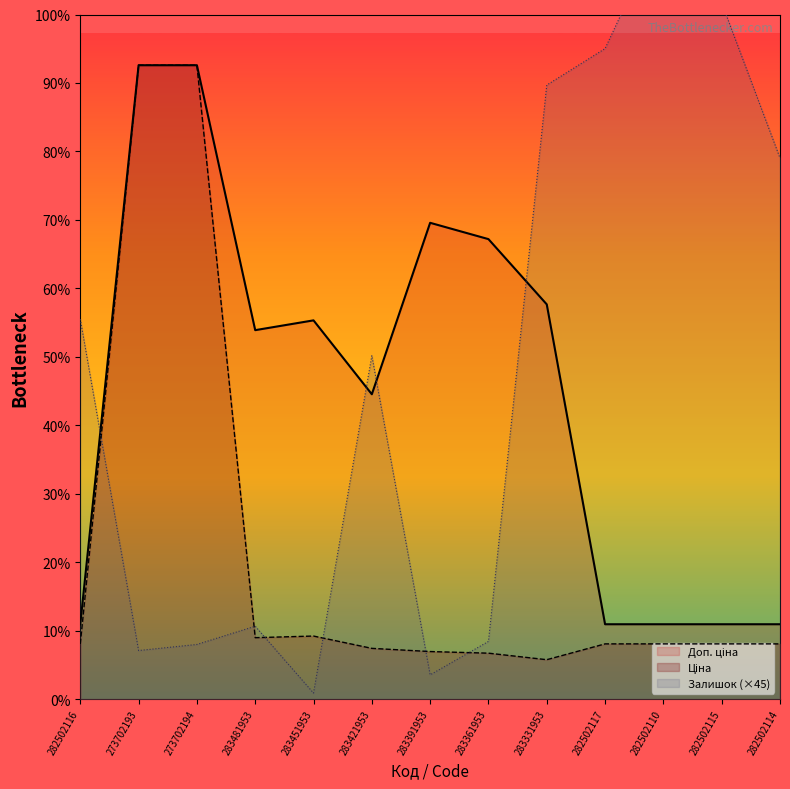

True or false: Доп. ціна and Ціна cross at least once.

False